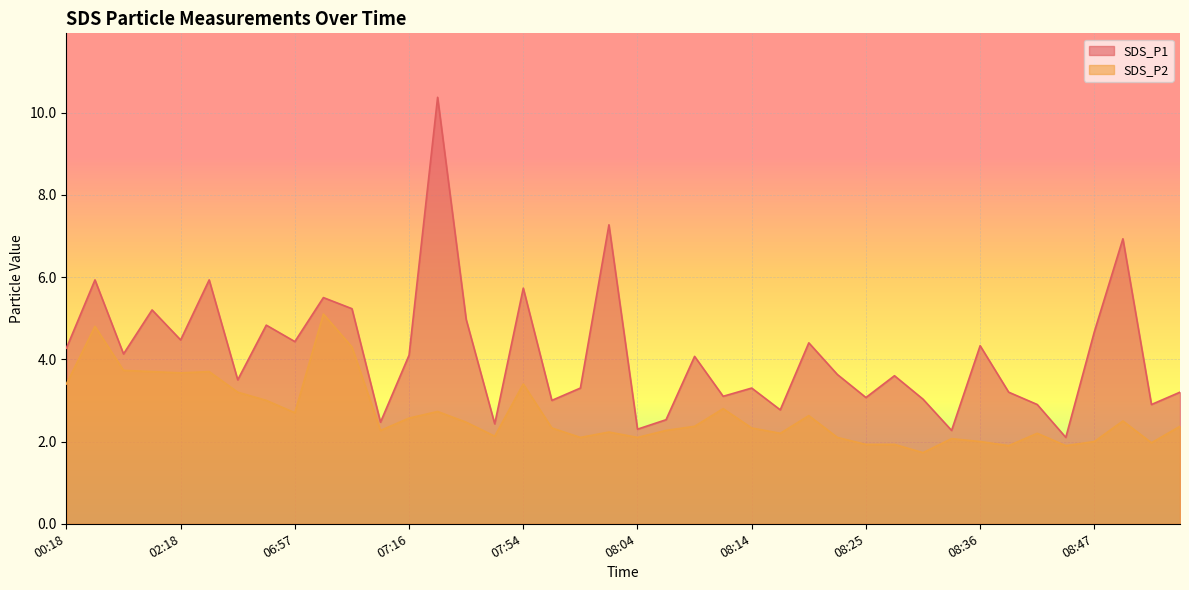

Reading left to right, extract all data points from this chart.

SDS_P1: 4.3	5.9	4.1	5.2	4.5	5.9	3.5	4.8	4.4	5.5	5.2	2.5	4.1	10.4	5.0	2.4	5.7	3.0	3.3	7.3	2.3	2.5	4.1	3.1	3.3	2.8	4.4	3.6	3.1	3.6	3.0	2.3	4.3	3.2	2.9	2.1	4.7	6.9	2.9	3.2
SDS_P2: 3.4	4.8	3.7	3.7	3.7	3.7	3.2	3.0	2.7	5.1	4.3	2.3	2.6	2.7	2.5	2.1	3.4	2.3	2.1	2.2	2.1	2.3	2.4	2.8	2.3	2.2	2.6	2.1	1.9	1.9	1.7	2.1	2.0	1.9	2.2	1.9	2.0	2.5	2.0	2.4